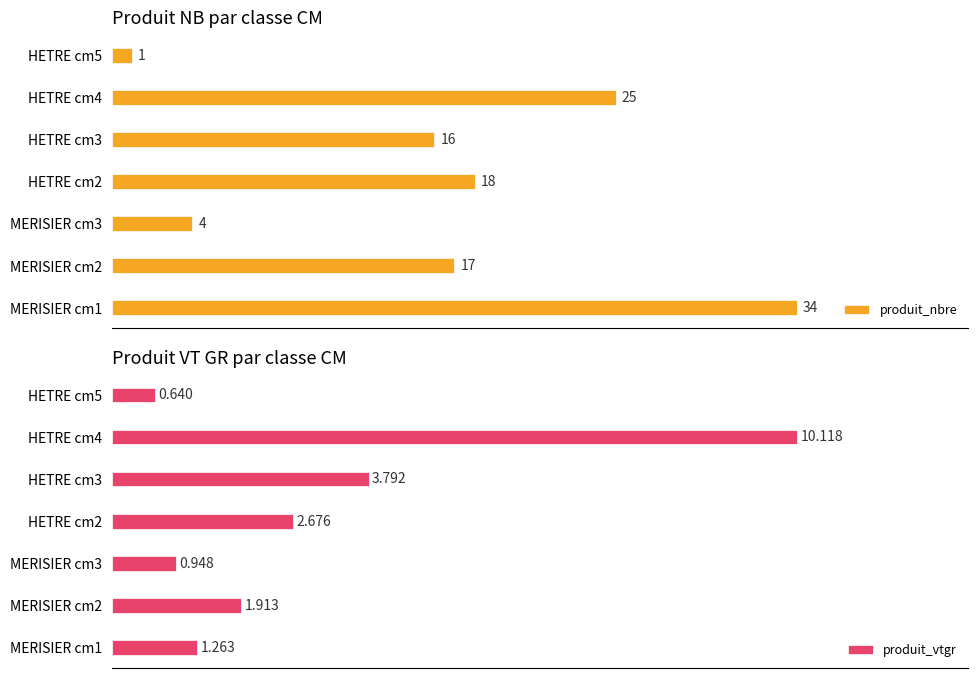

What is the sum of all produit_vtgr values?

21.4